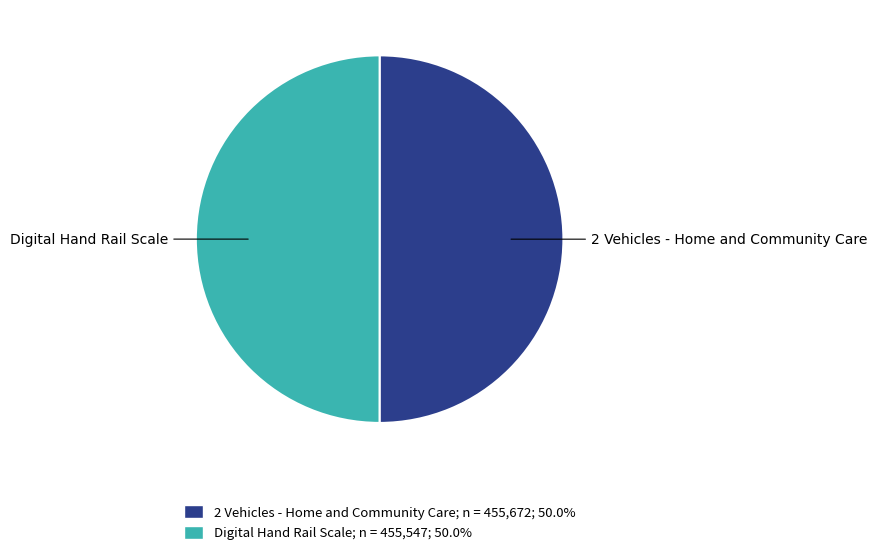

Combined, do Digital Hand Rail Scale and 2 Vehicles - Home and Community Care account for over 50%?

Yes